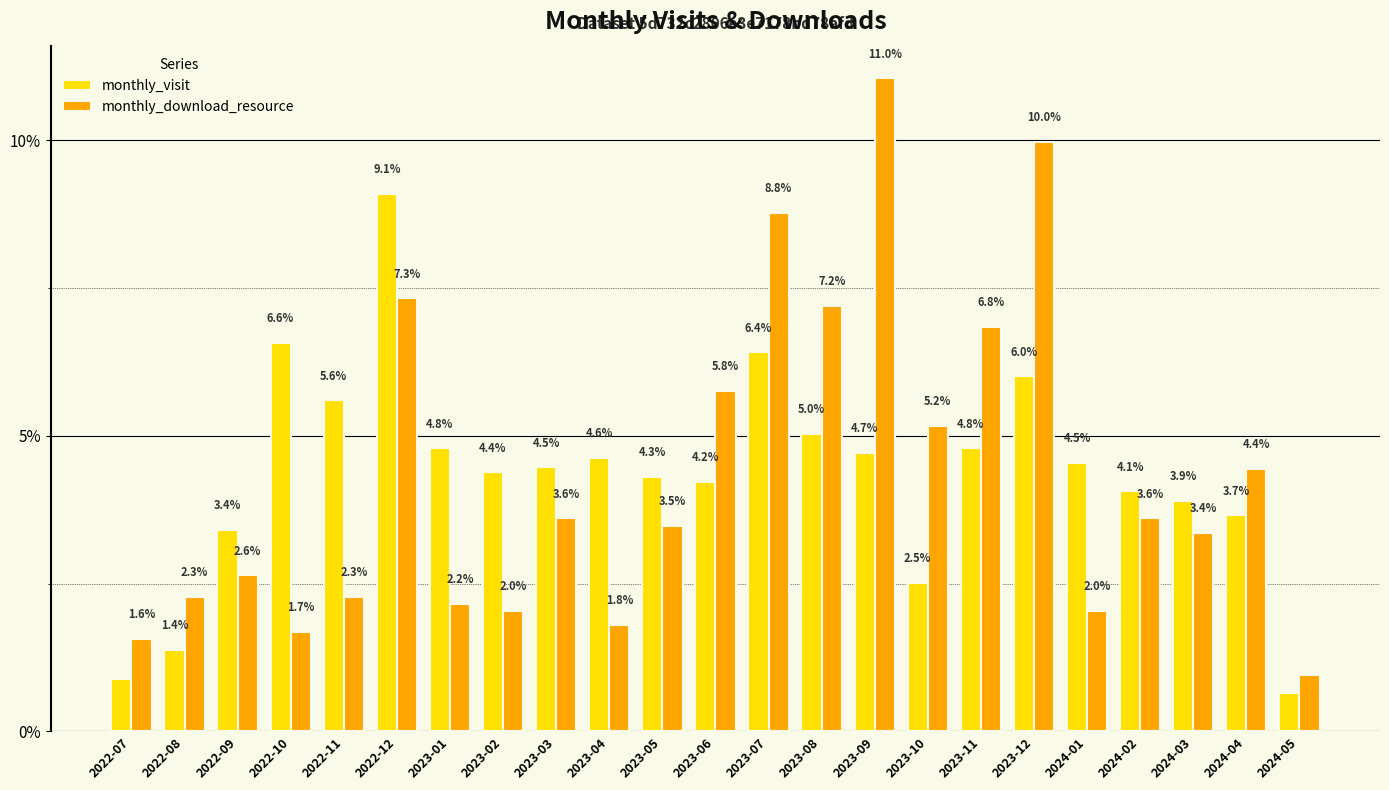

What is the total value across all series at 2023-11?

11.6